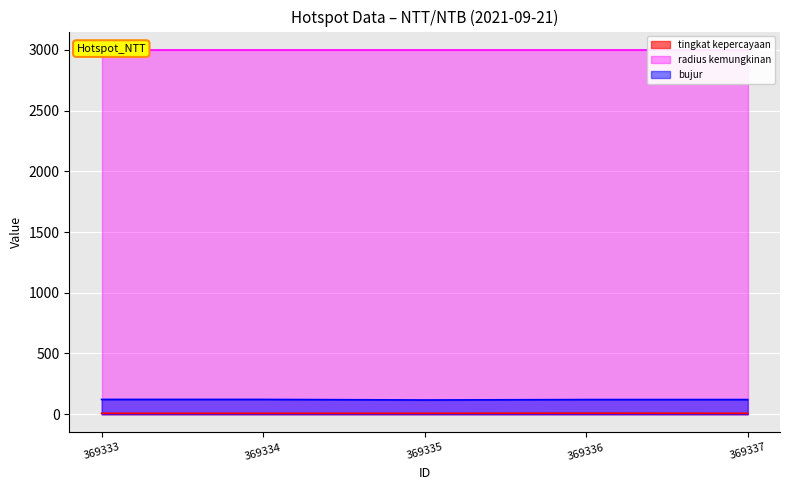

Is it true that bujur equals 120.6 at 369336?

True